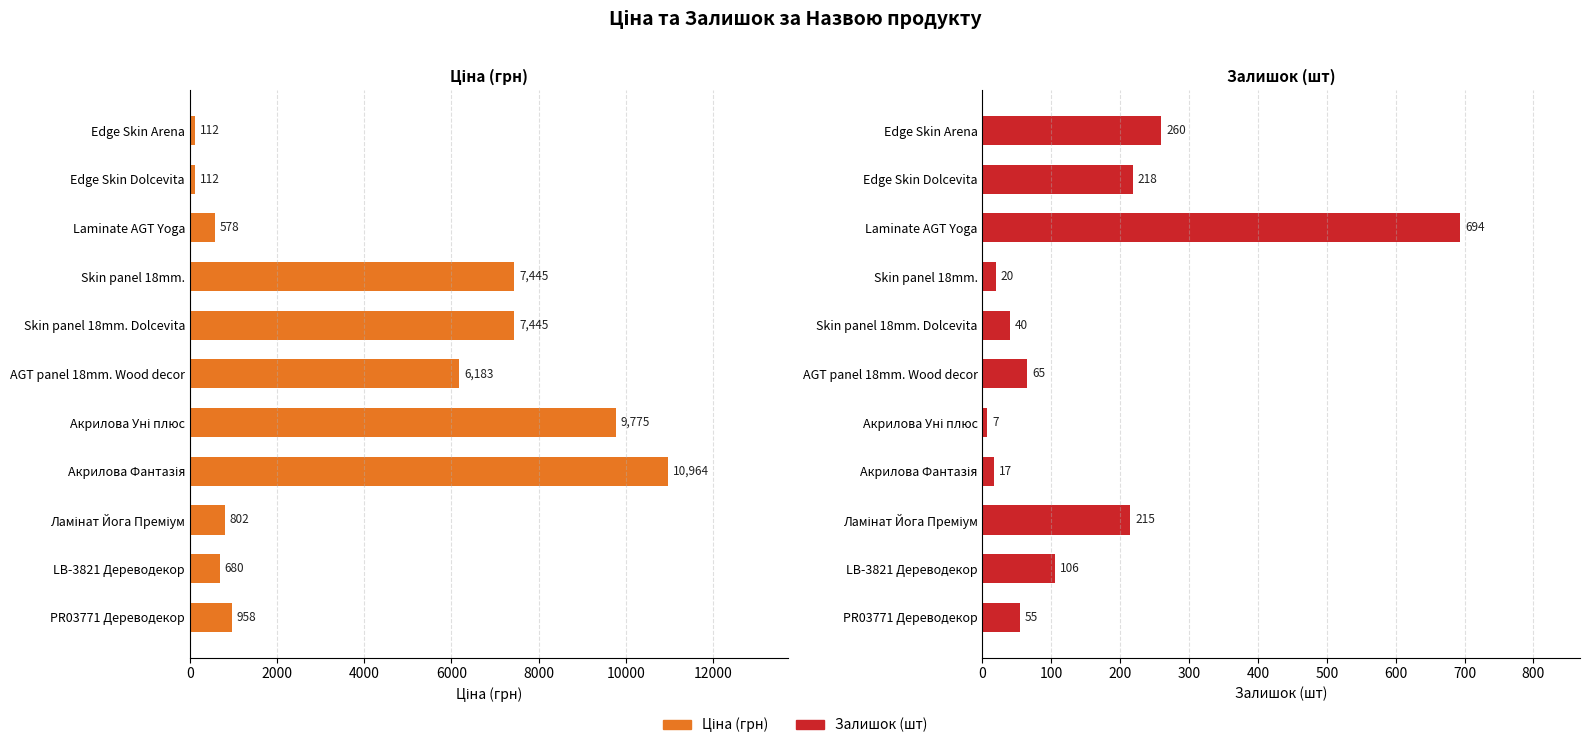

Is the value of Залишок (шт) at PR03771 Дереводекор greater than the value of Ціна (грн) at Edge Skin Arena?

No